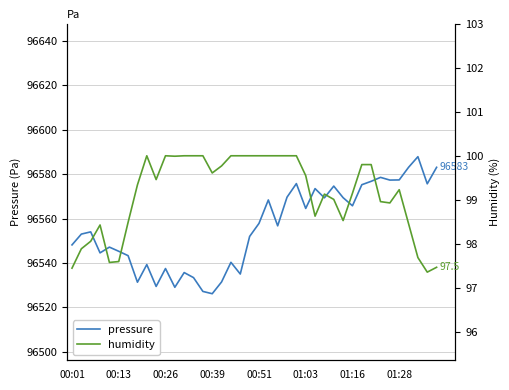

True or false: pressure has a value of 96526.1 at 00:39.

True